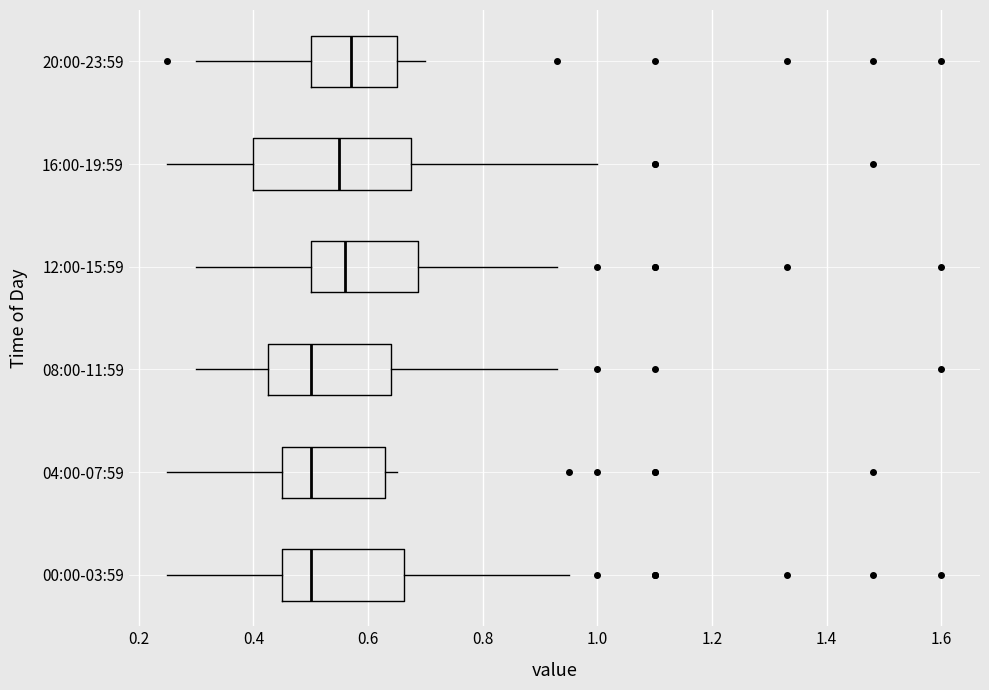

Reading bottom to top, transcribe this box plot: for each box, give where its median line is, the range the box spans, and where its two whiskers end, as read against the x-axis. The values are not printed on the chart, so give them approximately, as read against the axis.

00:00-03:59: median 0.50, box 0.46 to 0.66, whiskers 0.26 to 0.96
04:00-07:59: median 0.50, box 0.46 to 0.64, whiskers 0.26 to 0.66
08:00-11:59: median 0.50, box 0.42 to 0.64, whiskers 0.30 to 0.94
12:00-15:59: median 0.56, box 0.50 to 0.68, whiskers 0.30 to 0.94
16:00-19:59: median 0.56, box 0.40 to 0.68, whiskers 0.26 to 1.00
20:00-23:59: median 0.58, box 0.50 to 0.66, whiskers 0.30 to 0.70